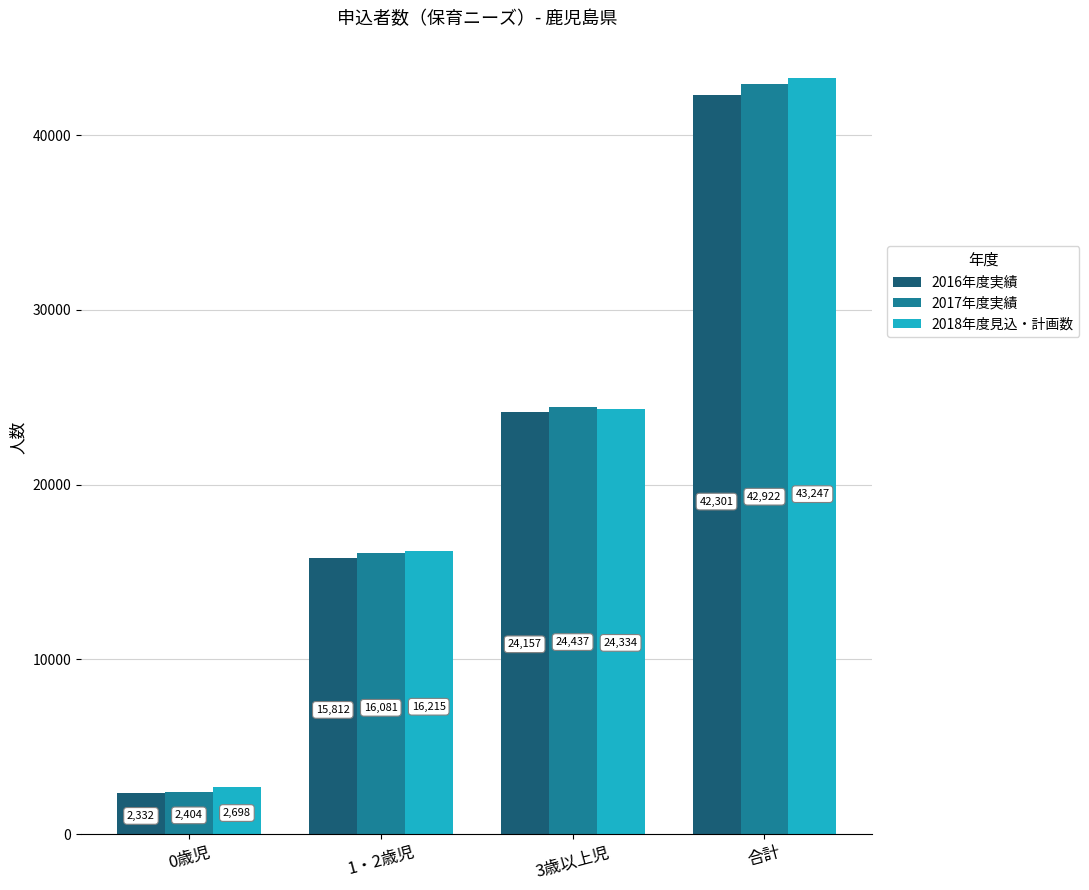

True or false: 2018年度見込・計画数 has a value of 4232 at 0歳児.

False